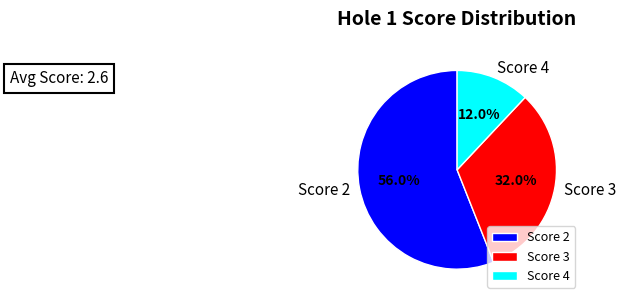

How many segments does this pie chart have?

3